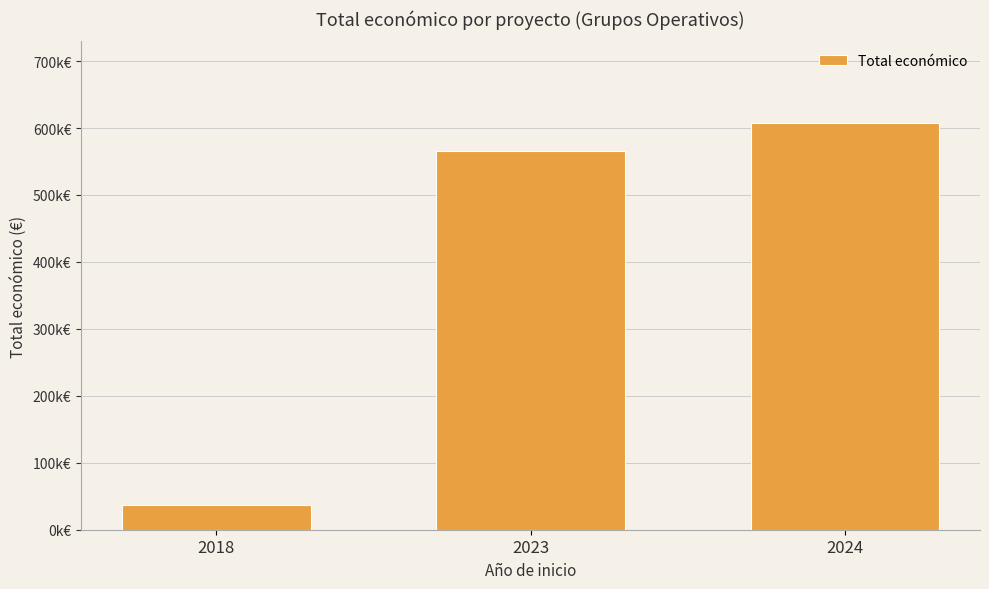

The chart shows a value of 935778.5 at 2024. True or false?

False